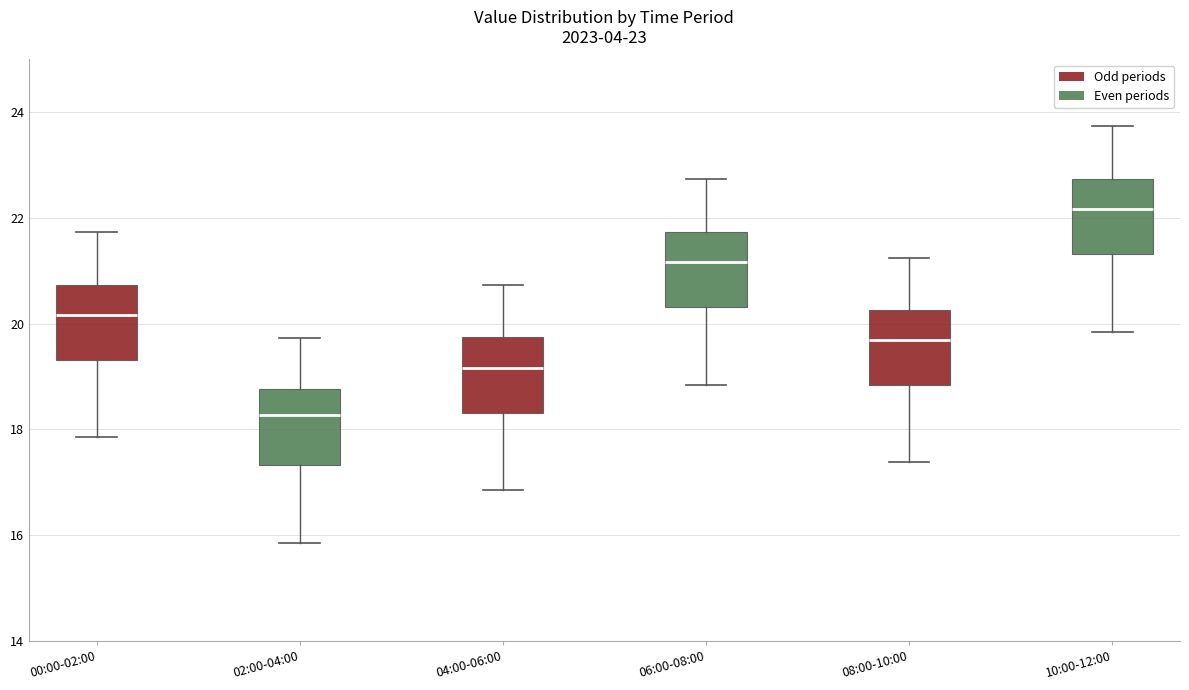

Which box has the lowest median line?

02:00-04:00